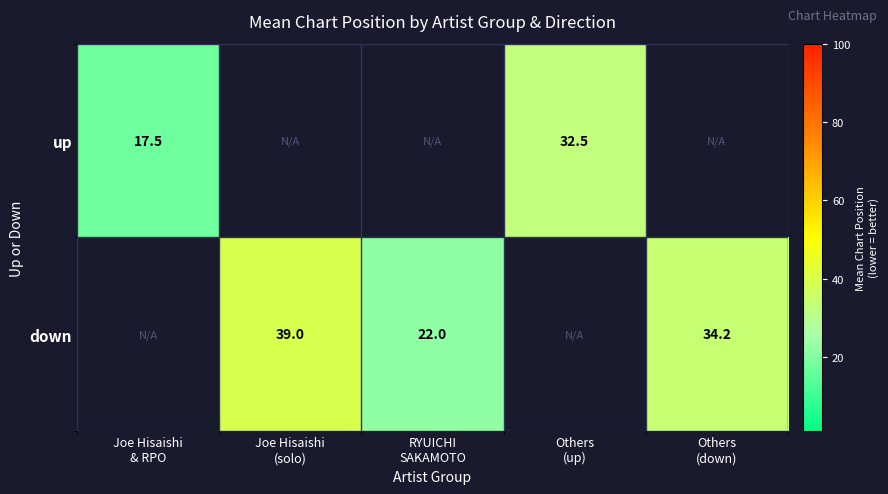

How many data points in down are above 34?

2